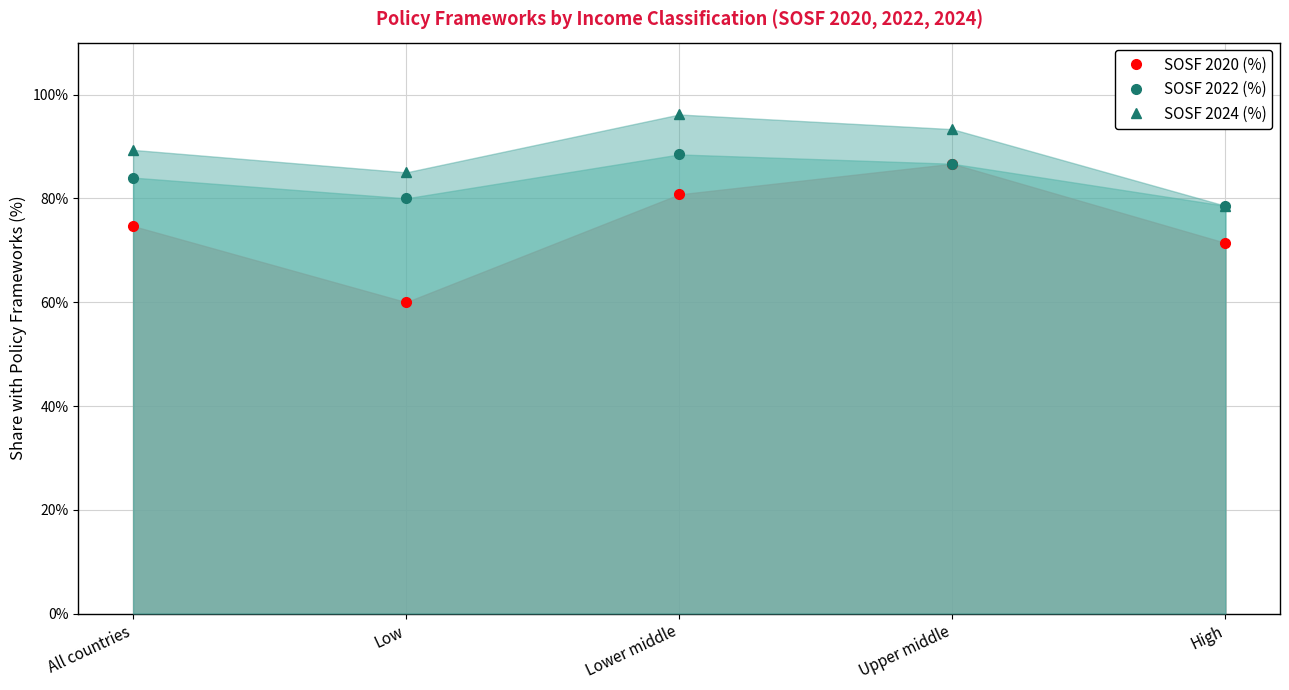

What position from the left is Upper middle?

4